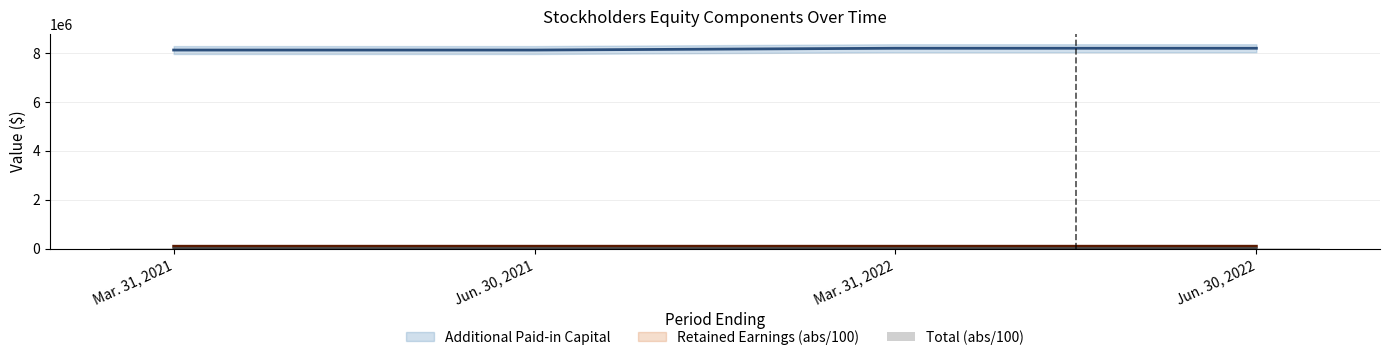

What is the label of the 1st bar from the right?

Jun. 30, 2022